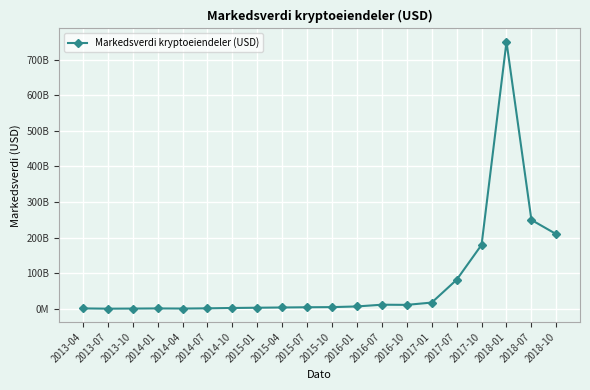

Is this an area chart (filled region under the line)?

No